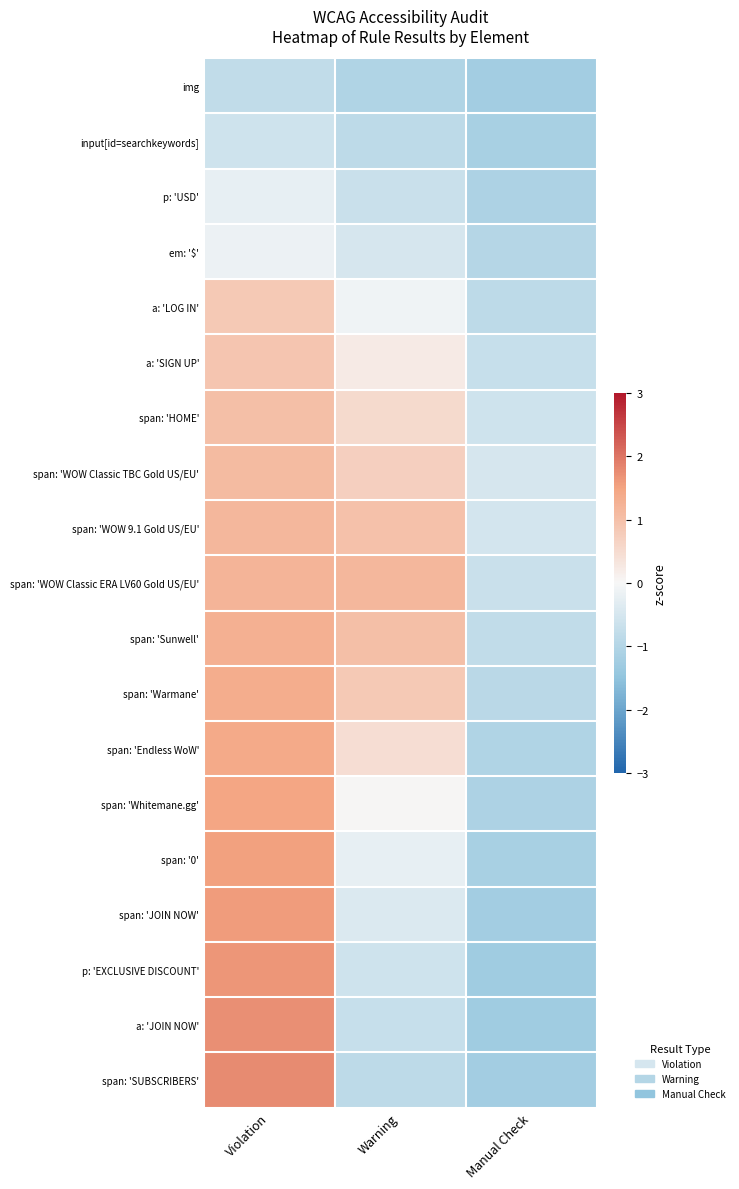

Reading left to right, list all the values displayed in this chart.

img: Violation=-0.8	Warning=-1.0	Manual Check=-1.2
input[id=searchkeywords]: Violation=-0.6	Warning=-0.8	Manual Check=-1.2
p: 'USD': Violation=-0.2	Warning=-0.7	Manual Check=-1.1
em: '$': Violation=-0.2	Warning=-0.5	Manual Check=-1.0
a: 'LOG IN': Violation=0.8	Warning=-0.1	Manual Check=-0.8
a: 'SIGN UP': Violation=0.9	Warning=0.2	Manual Check=-0.7
span: 'HOME': Violation=1.0	Warning=0.5	Manual Check=-0.6
span: 'WOW Classic TBC Gold US/EU': Violation=1.1	Warning=0.7	Manual Check=-0.5
span: 'WOW 9.1 Gold US/EU': Violation=1.2	Warning=1.0	Manual Check=-0.5
span: 'WOW Classic ERA LV60 Gold US/EU': Violation=1.2	Warning=1.2	Manual Check=-0.7
span: 'Sunwell': Violation=1.3	Warning=1.0	Manual Check=-0.8
span: 'Warmane': Violation=1.3	Warning=0.8	Manual Check=-0.9
span: 'Endless WoW': Violation=1.4	Warning=0.5	Manual Check=-1.0
span: 'Whitemane.gg': Violation=1.5	Warning=0.0	Manual Check=-1.1
span: '0': Violation=1.5	Warning=-0.2	Manual Check=-1.2
span: 'JOIN NOW': Violation=1.6	Warning=-0.4	Manual Check=-1.2
p: 'EXCLUSIVE DISCOUNT': Violation=1.7	Warning=-0.6	Manual Check=-1.3
a: 'JOIN NOW': Violation=1.7	Warning=-0.7	Manual Check=-1.3
span: 'SUBSCRIBERS': Violation=1.8	Warning=-0.8	Manual Check=-1.2